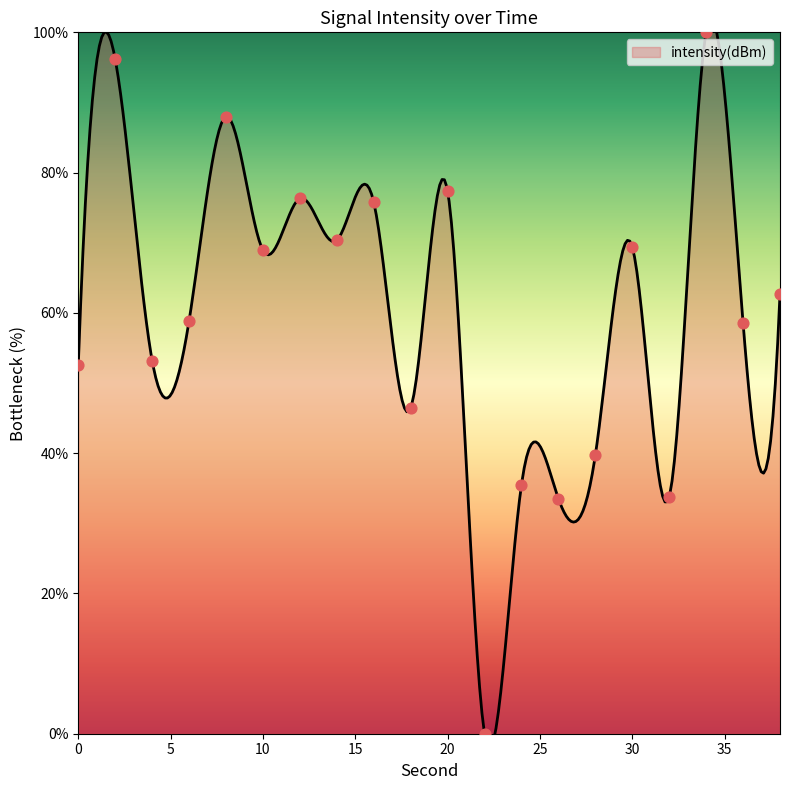

What is the change in value from 6 to 14?

+11.5